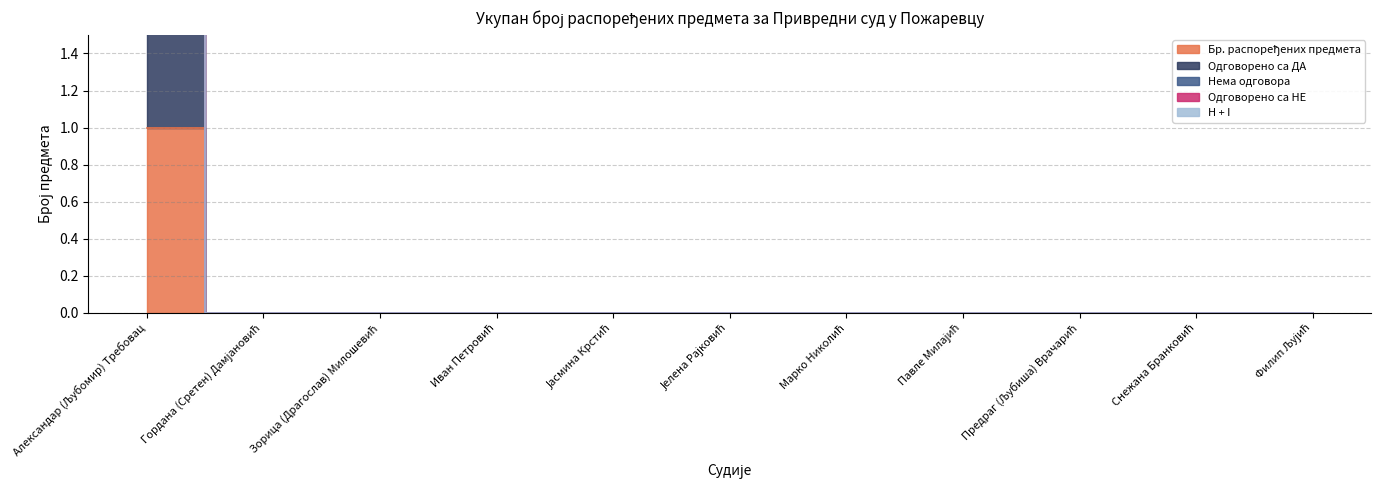

Which series has the largest total across all categories?

Бр. распоређених предмета